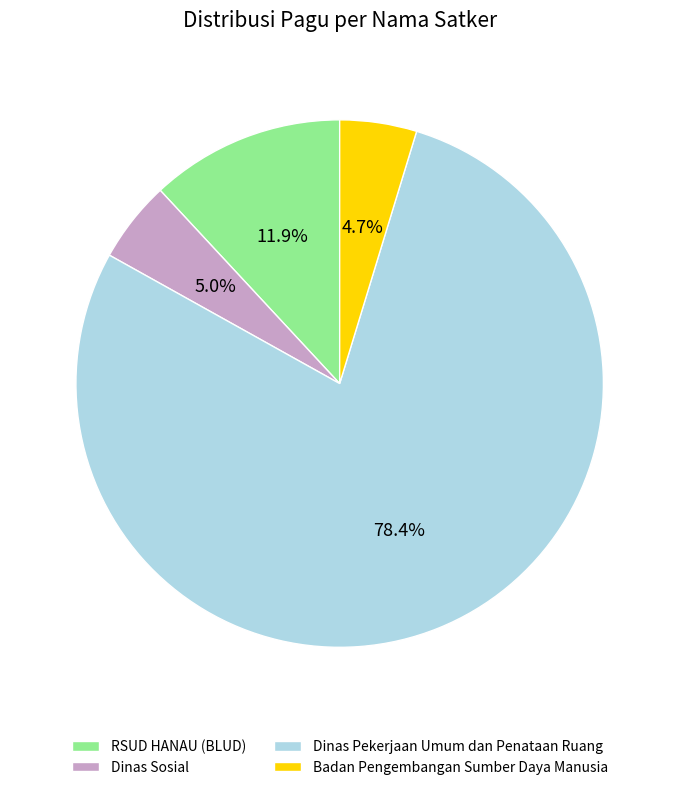

Which slice is the largest?

Dinas Pekerjaan Umum dan Penataan Ruang